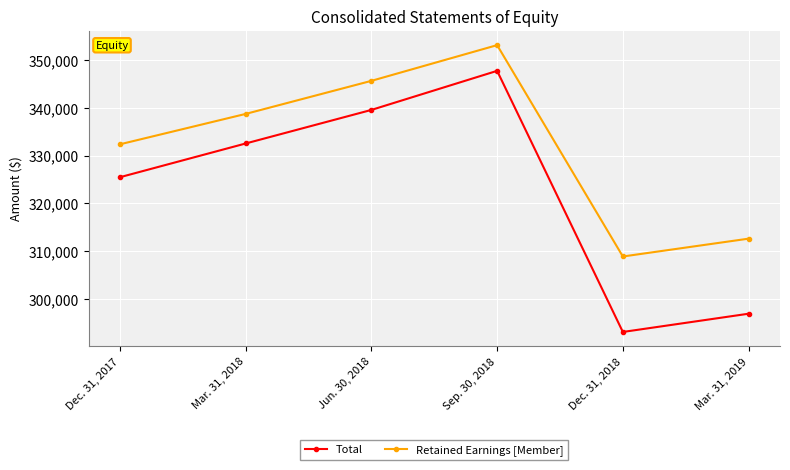

True or false: Total and Retained Earnings [Member] cross at least once.

False